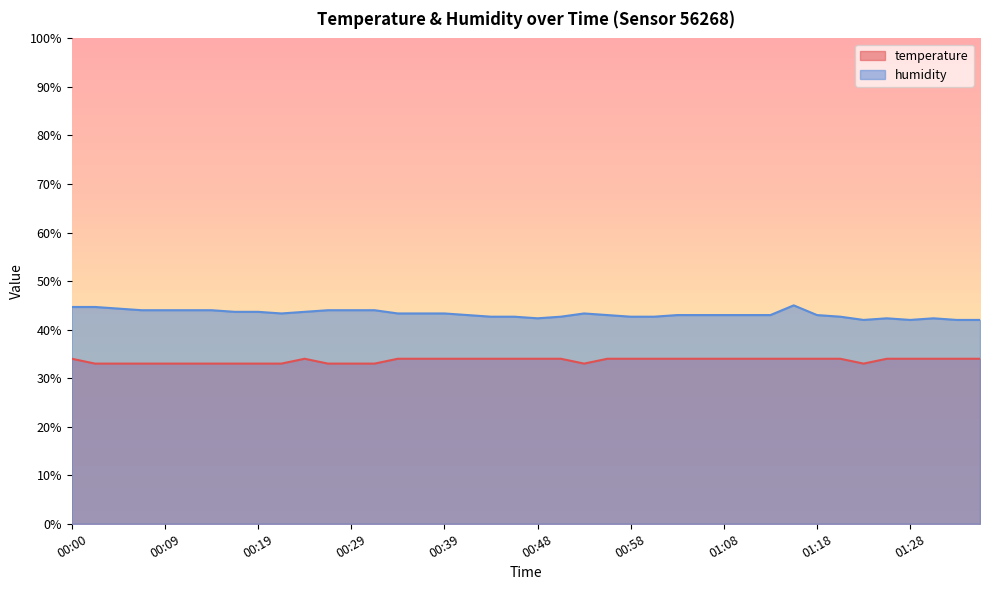

Reading left to right, extract all data points from this chart.

temperature: 34.0	33.0	33.0	33.0	33.0	33.0	33.0	33.0	33.0	33.0	34.0	33.0	33.0	33.0	34.0	34.0	34.0	34.0	34.0	34.0	34.0	34.0	33.0	34.0	34.0	34.0	34.0	34.0	34.0	34.0	34.0	34.0	34.0	34.0	33.0	34.0	34.0	34.0	34.0	34.0
humidity: 44.7	44.7	44.3	44.0	44.0	44.0	44.0	43.7	43.7	43.3	43.7	44.0	44.0	44.0	43.3	43.3	43.3	43.0	42.7	42.7	42.3	42.7	43.3	43.0	42.7	42.7	43.0	43.0	43.0	43.0	43.0	45.0	43.0	42.7	42.0	42.3	42.0	42.3	42.0	42.0